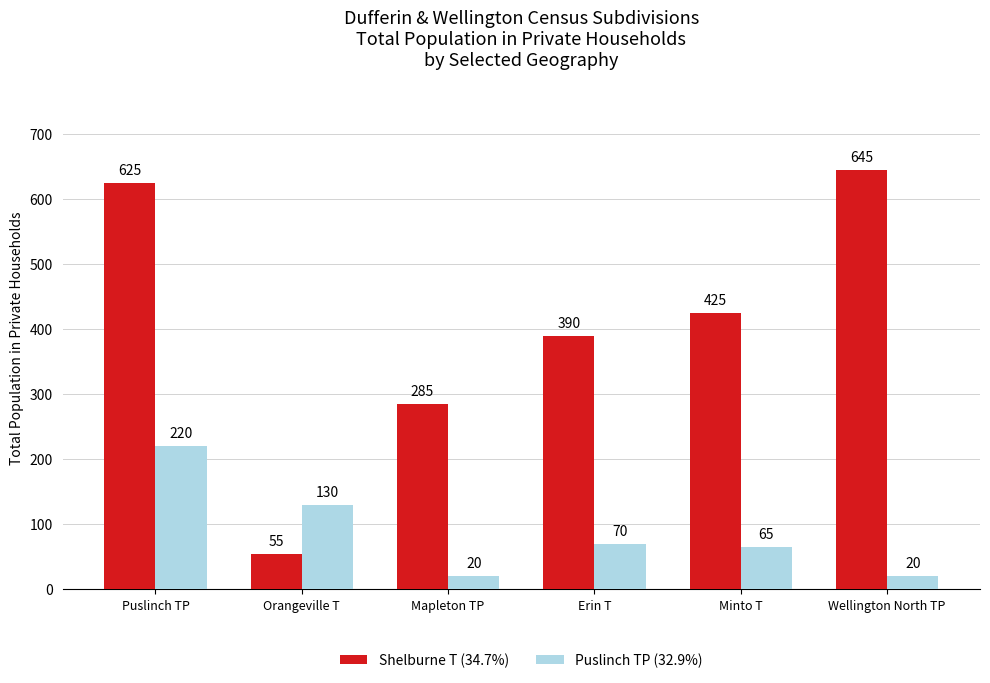

What is the sum of the Puslinch TP (32.9%) values at Wellington North TP and Puslinch TP?

240